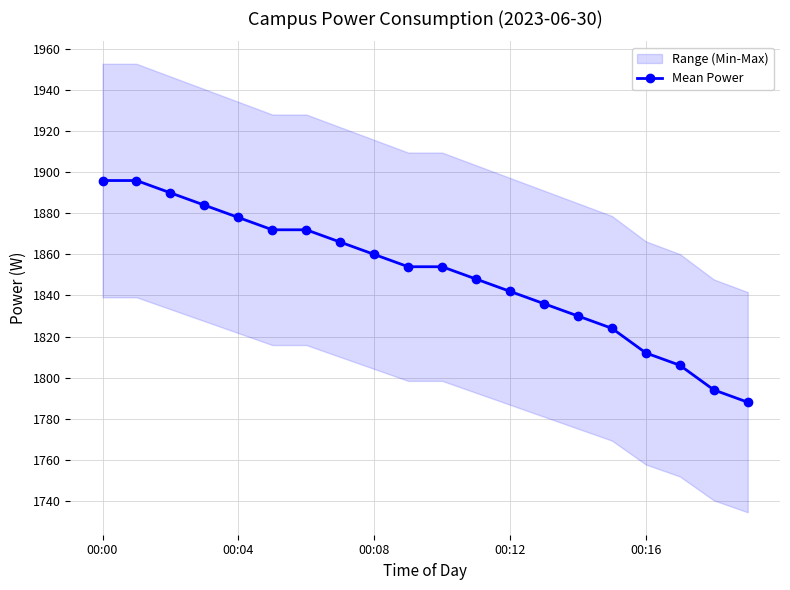

Does the chart have visible grid lines?

Yes